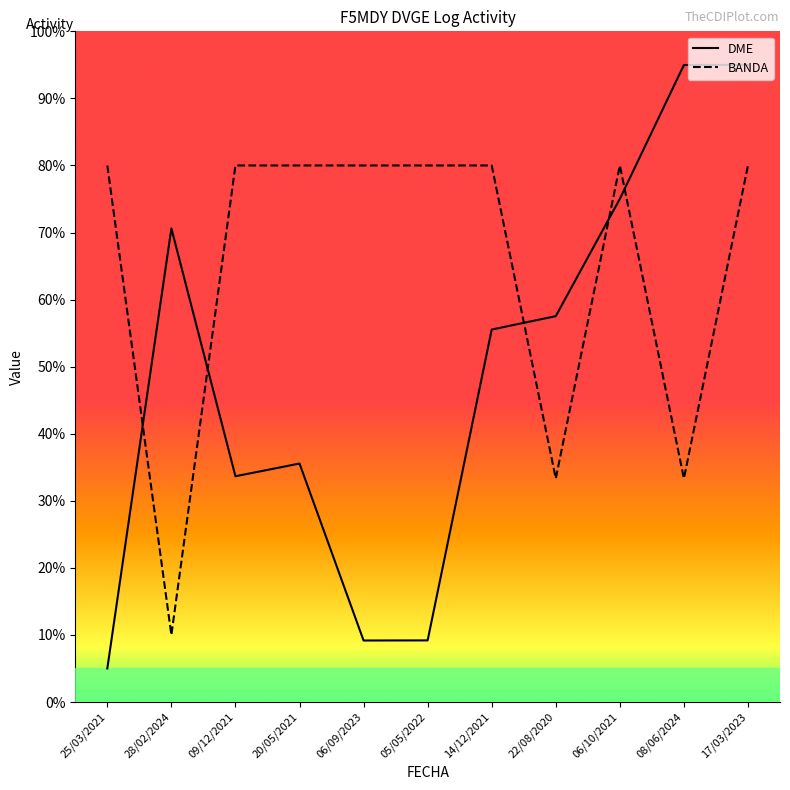

Reading left to right, list all the values displayed in this chart.

DME: 5.0	70.6	33.7	35.6	9.2	9.2	55.5	57.5	75.0	95.0	95.0
BANDA: 80.0	10.0	80.0	80.0	80.0	80.0	80.0	33.3	80.0	33.3	80.0